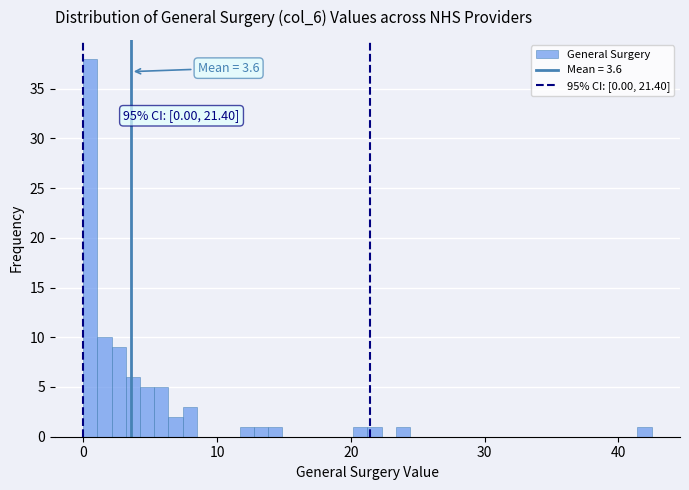

Around what value on the x-axis is the tallest bar? Give the approximate position of its centre, as read against the axis.

1